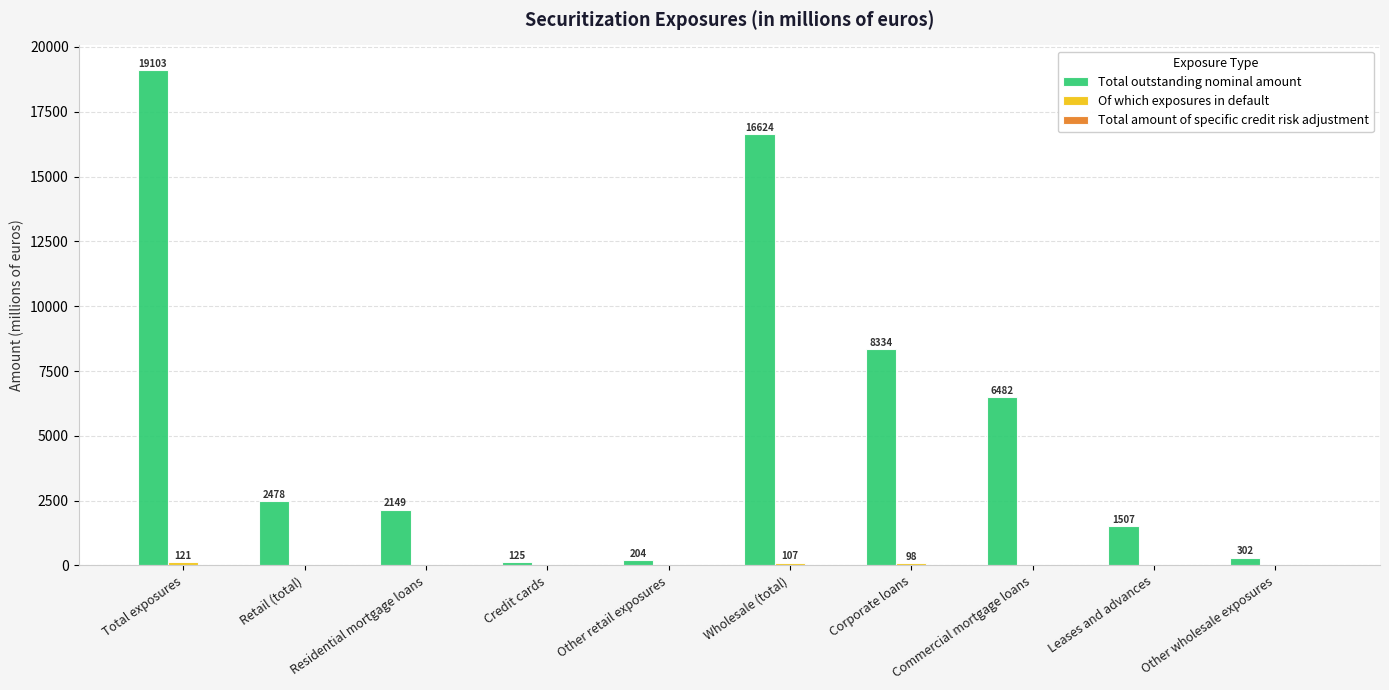

Which series has the largest total across all categories?

Total outstanding nominal amount